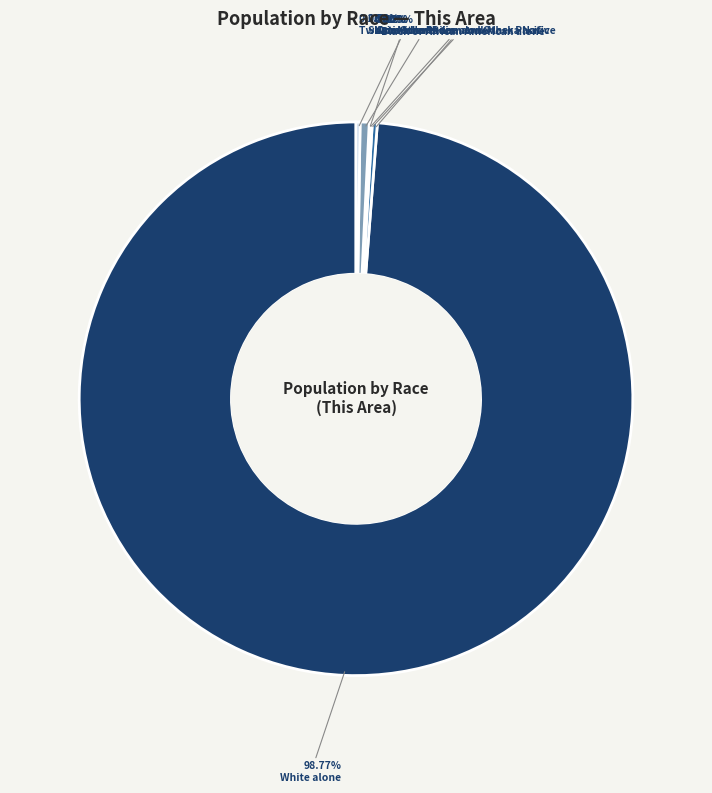

Is the sum of White alone and Two or More Races greater than half?

Yes